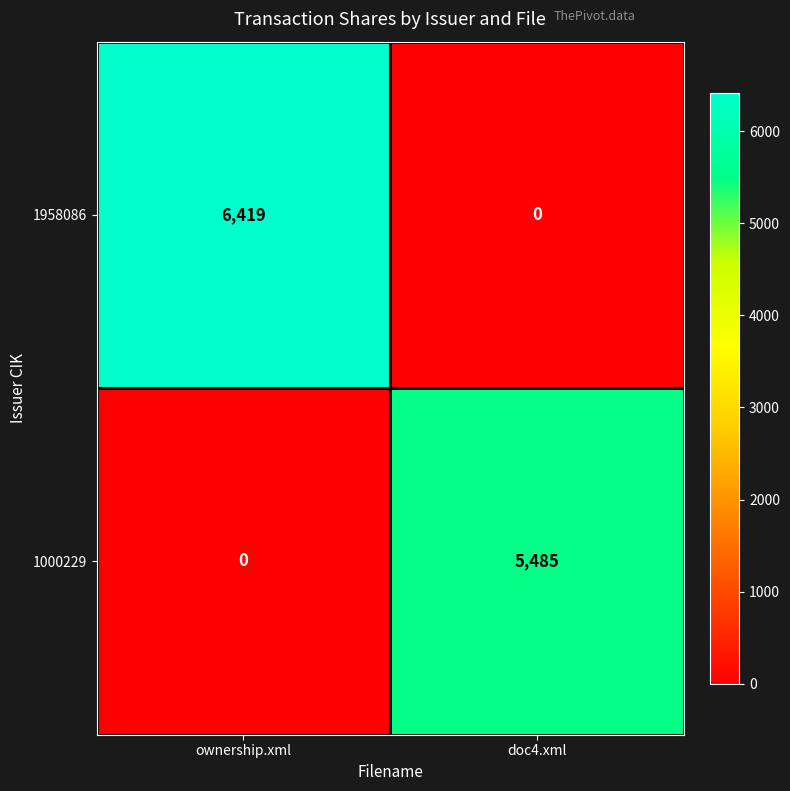

How many data points does each series have?

2